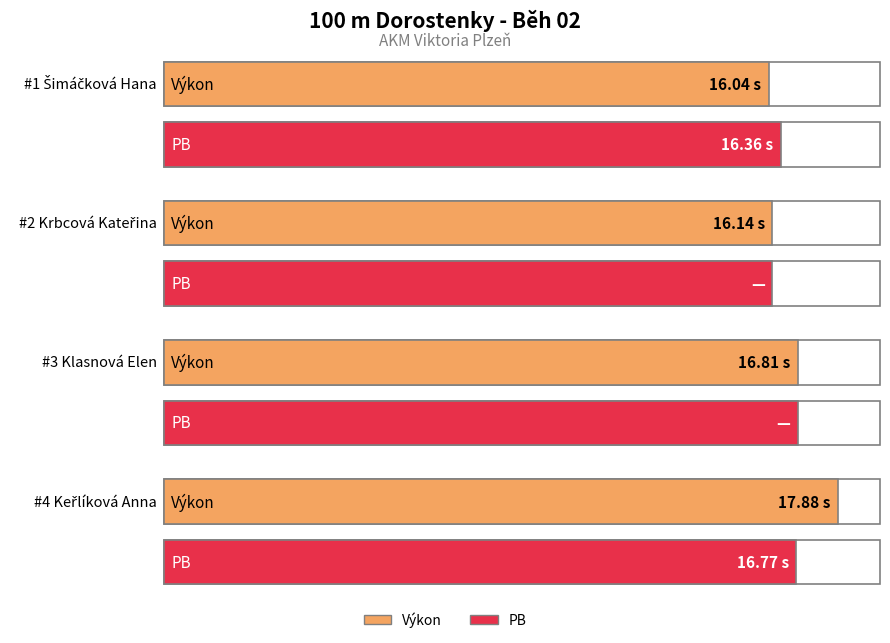

Are the bars grouped side by side (vs. stacked)?

Yes